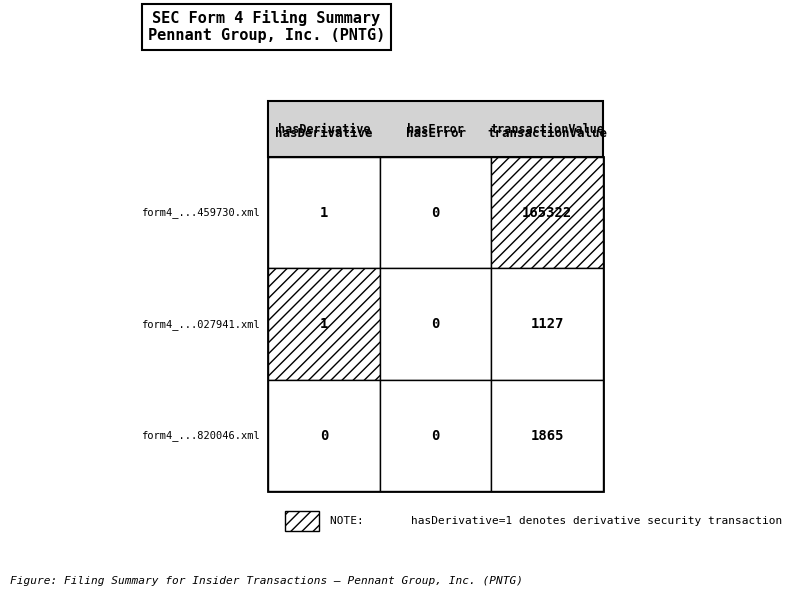

Rank the series by their maximum value, from lowest to highest.

wf-form4_159079027941830.xml, wf-form4_158145820046072.xml, wf-form4_167123227459730.xml